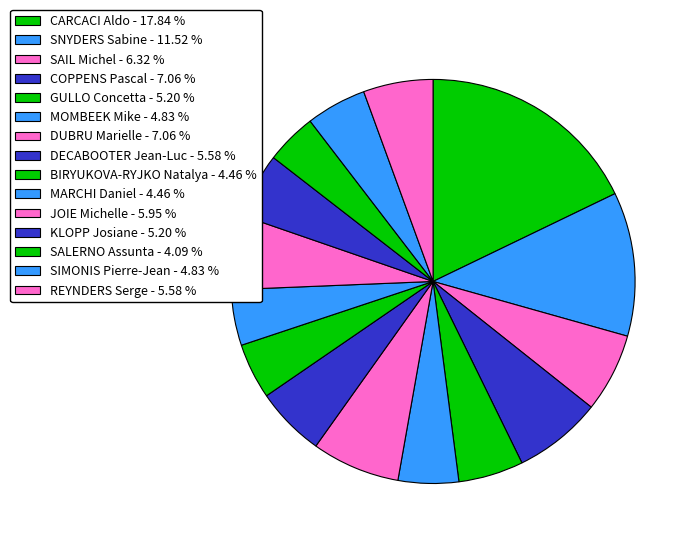

Is there any slice that represents more than half of the pie?

No